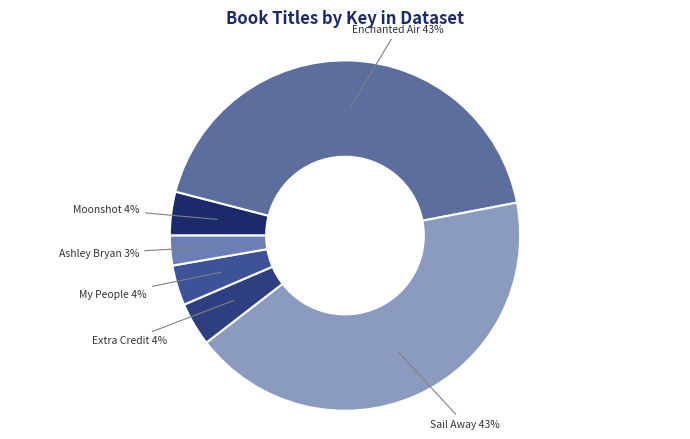

Count the number of slices in the pie.

6